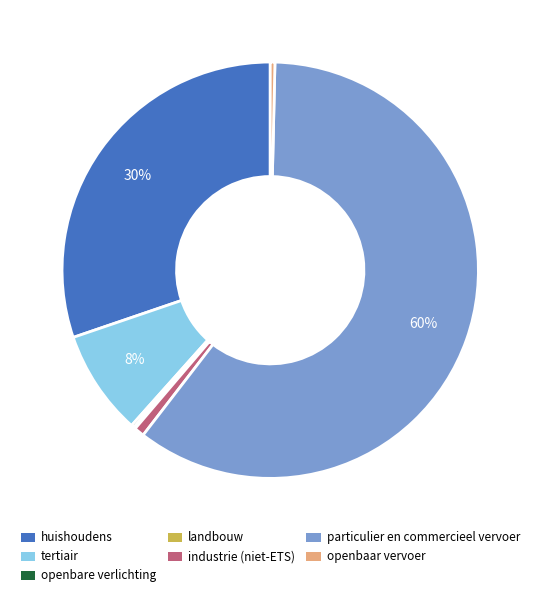

Which category has the biggest portion of the pie?

particulier en commercieel vervoer